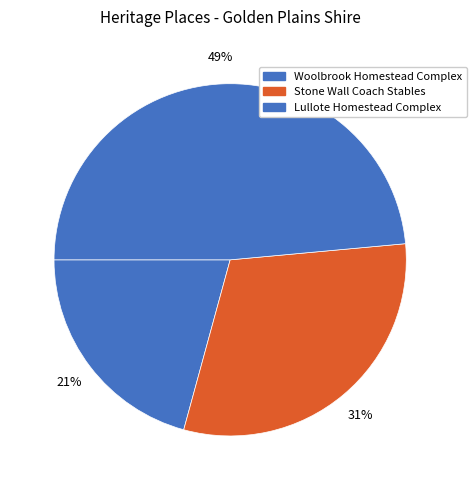

Is there a majority slice in this chart?

No